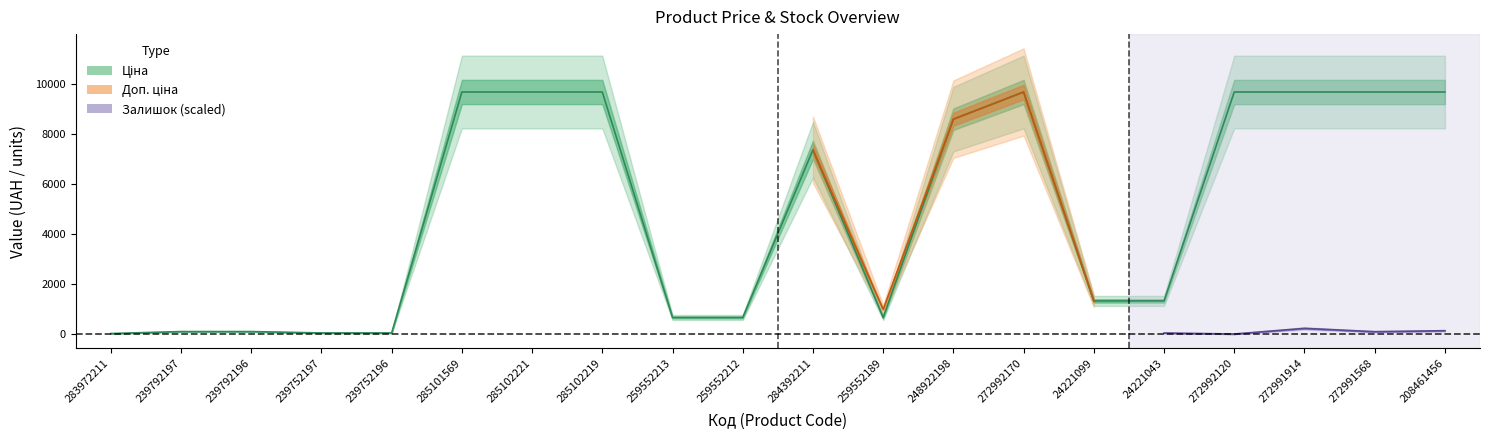

What is the label of the 11th point from the right?

259552212